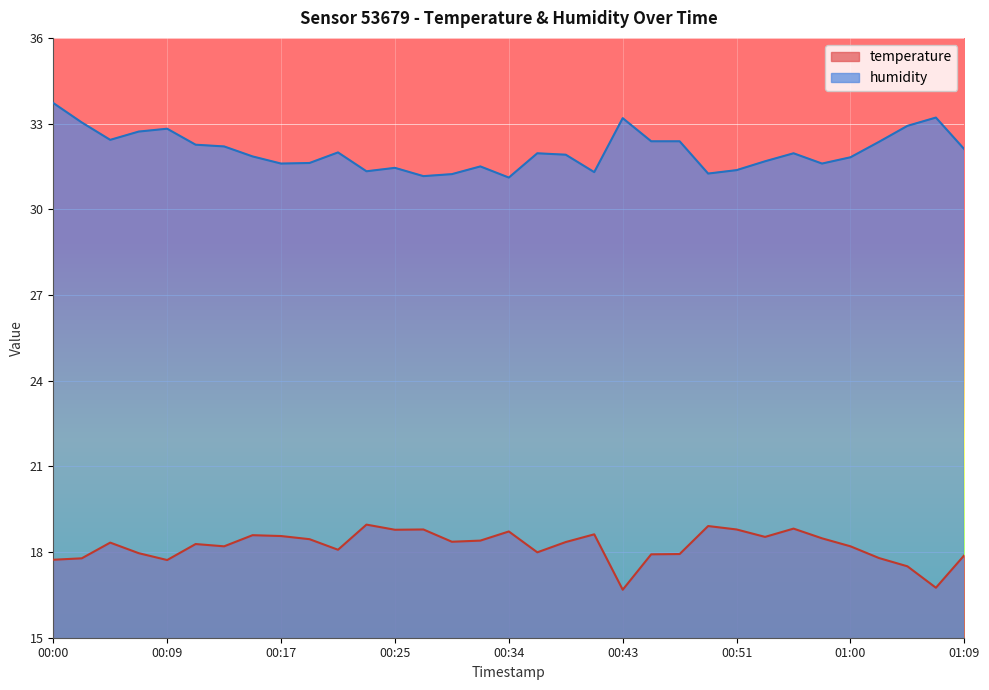

What is the difference between the humidity values at 00:38 and 00:47?

0.5